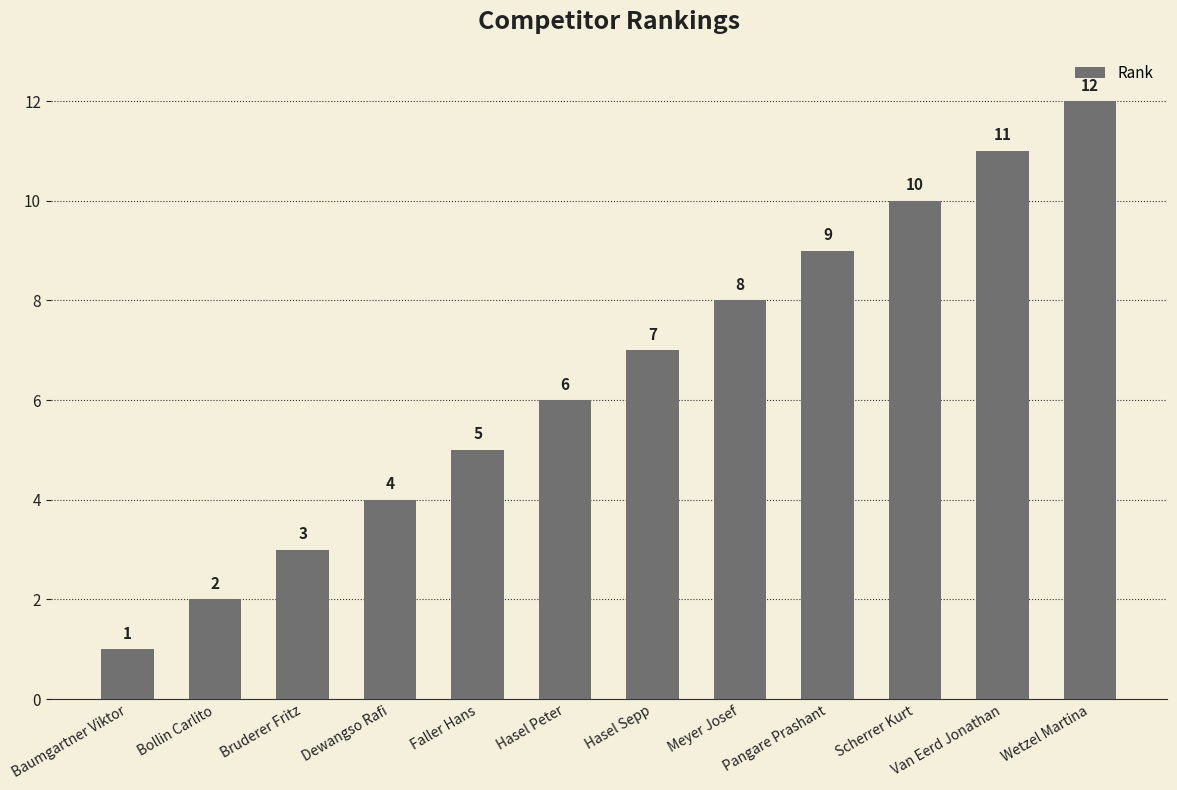

Rank the categories by value from highest to lowest.

Wetzel Martina, Van Eerd Jonathan, Scherrer Kurt, Pangare Prashant, Meyer Josef, Hasel Sepp, Hasel Peter, Faller Hans, Dewangso Rafi, Bruderer Fritz, Bollin Carlito, Baumgartner Viktor